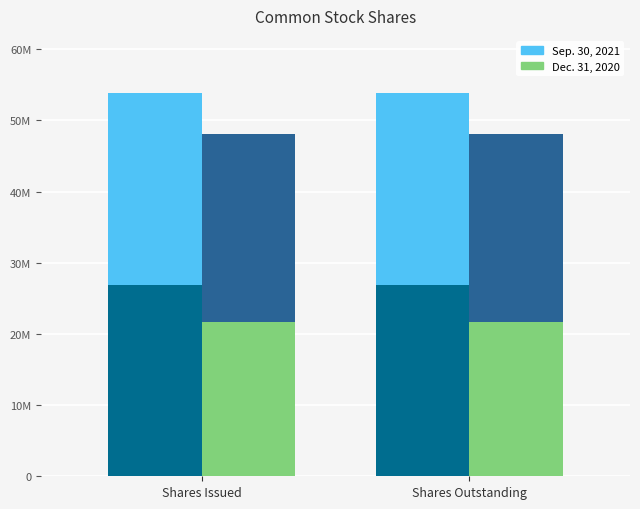

What is the smallest value displayed?

21649698.9